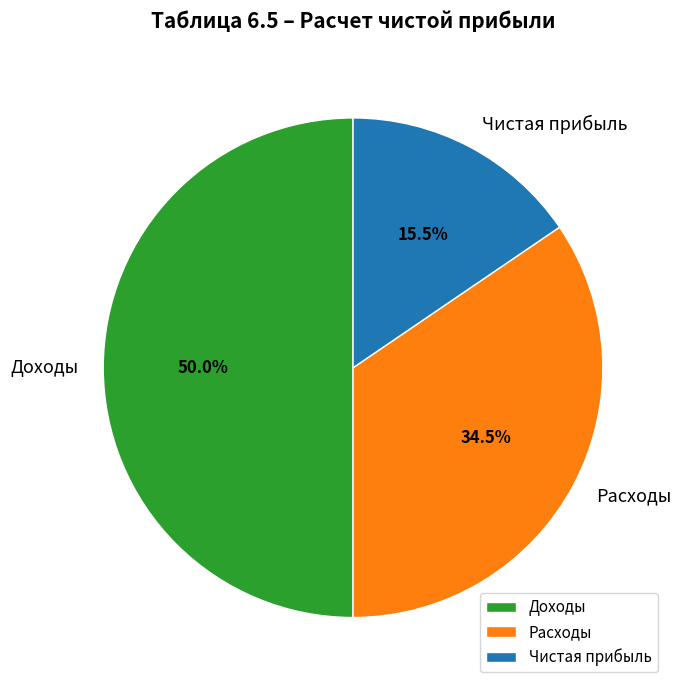

Which category has the smallest portion of the pie?

Чистая прибыль